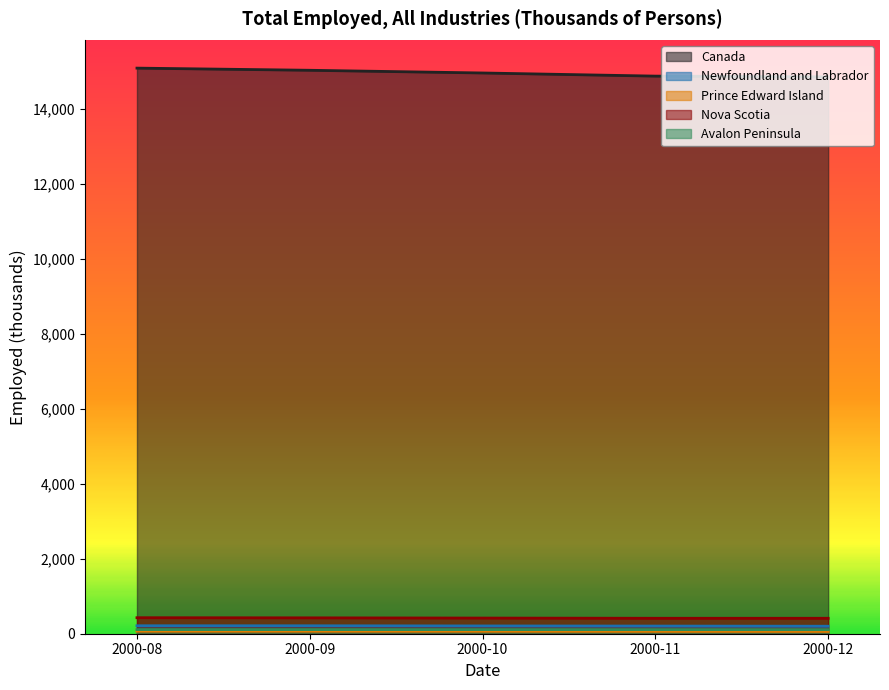

What is the lowest value of the Prince Edward Island series?

61.1